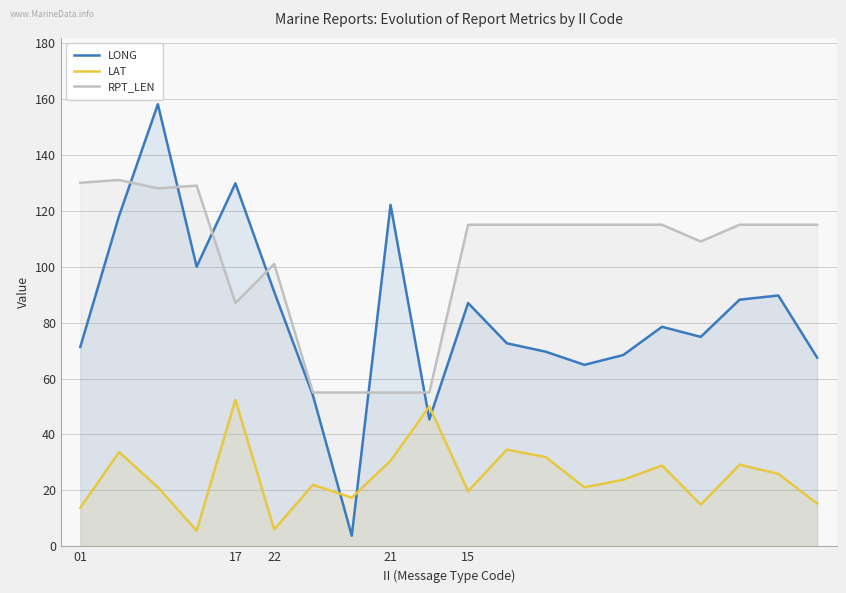

What is the lowest value of the LONG series?

3.8